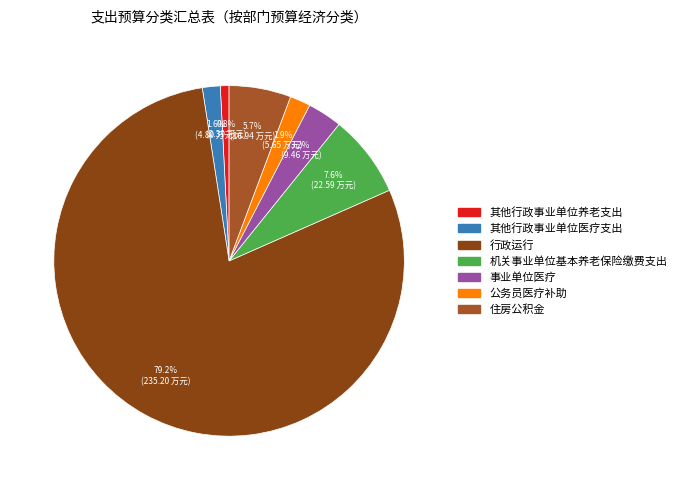

What percentage is the 公务员医疗补助 slice, to the nearest percent?

2%